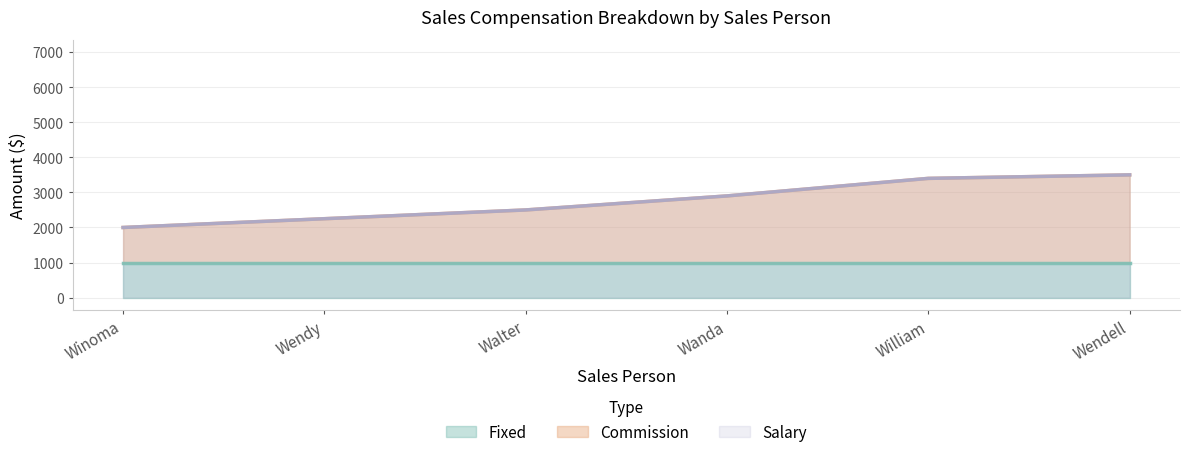

Between Wanda and Walter, which is larger?

Wanda